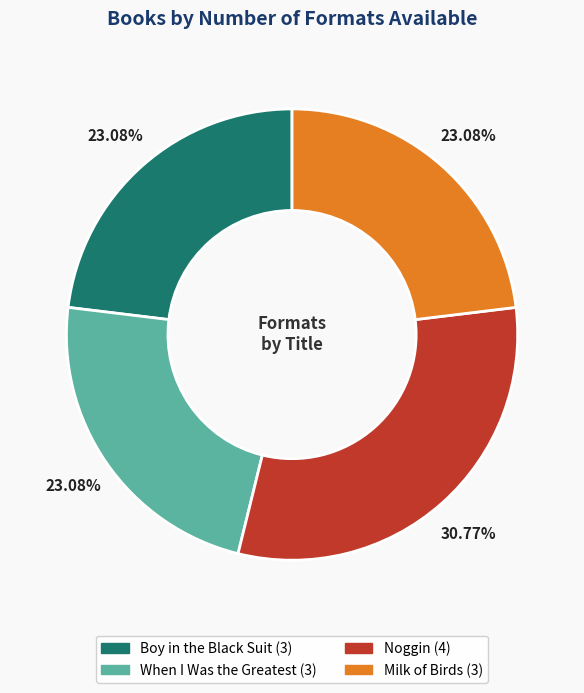

What is the total percentage of Noggin and Milk of Birds?

53.8%